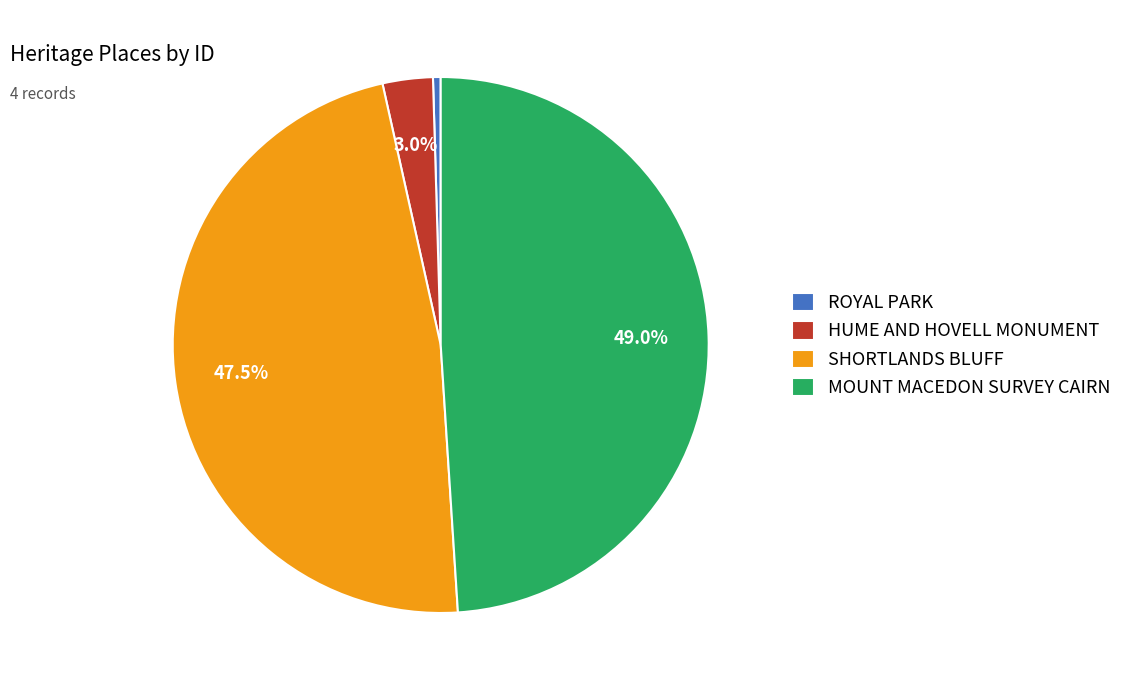

Do ROYAL PARK and HUME AND HOVELL MONUMENT together represent more than half of the pie?

No